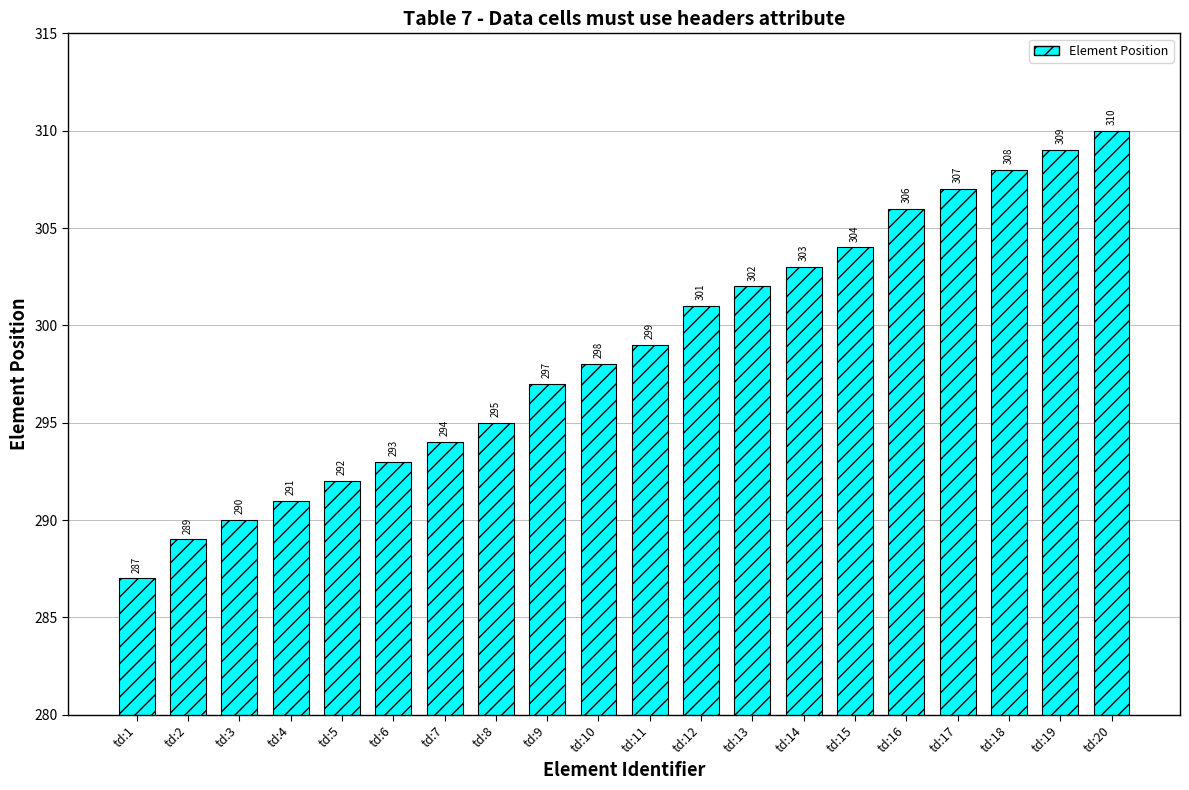

What is the change in value from td:4 to td:13?

+11